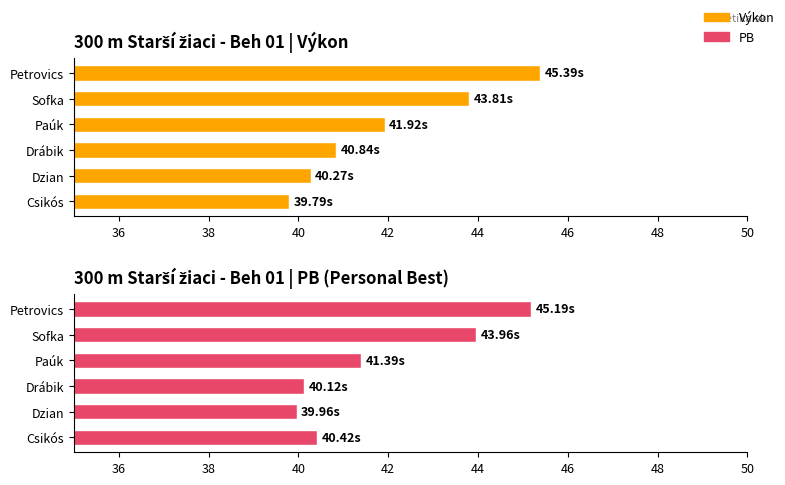

What is the value of the PB bar at the 1st from the left?

40.4